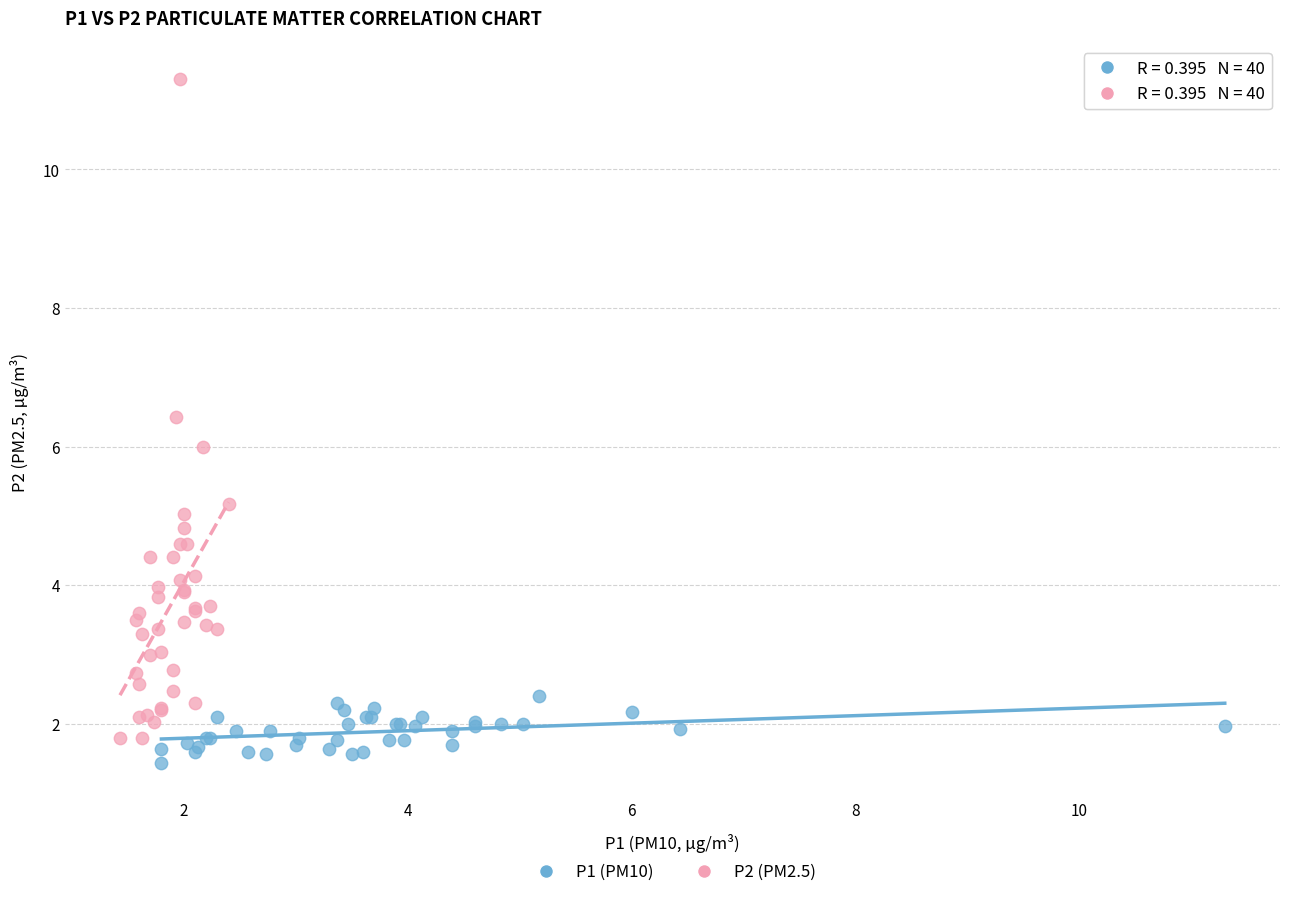

Which series reaches the maximum Y coordinate?

P2 (PM2.5)